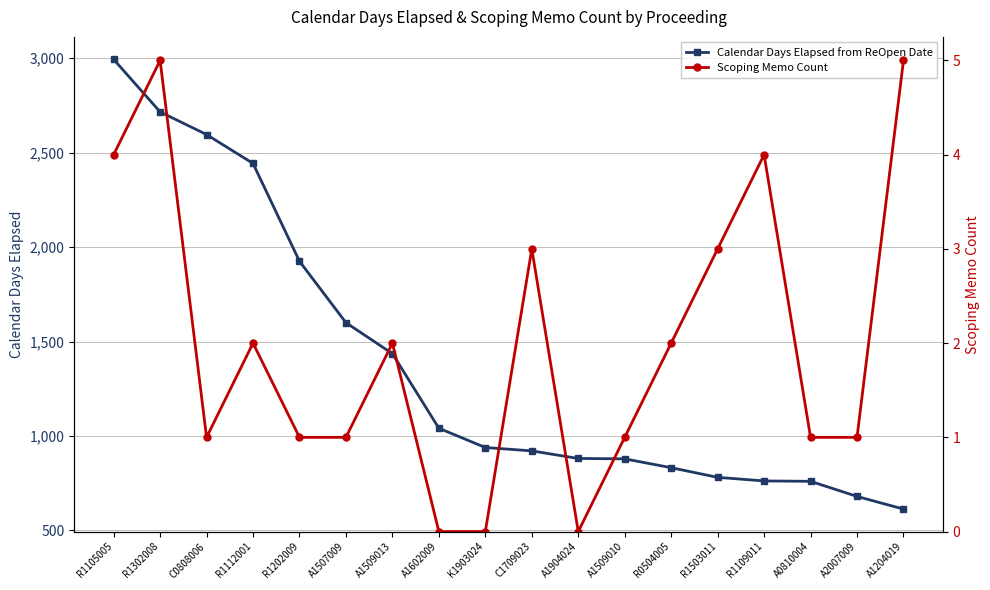

What is the minimum value for Calendar Days Elapsed from ReOpen Date?

613